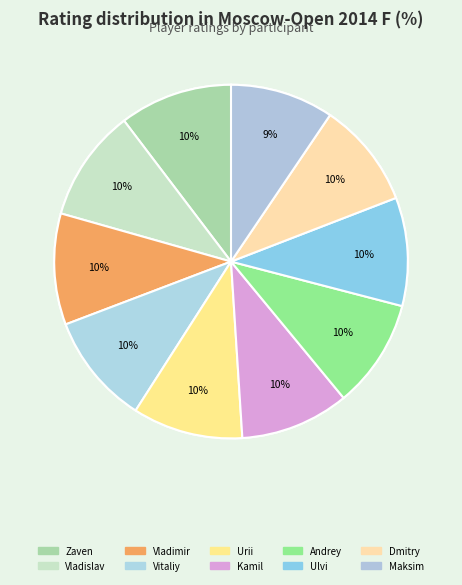

Which category has the biggest portion of the pie?

Andriasian Zaven